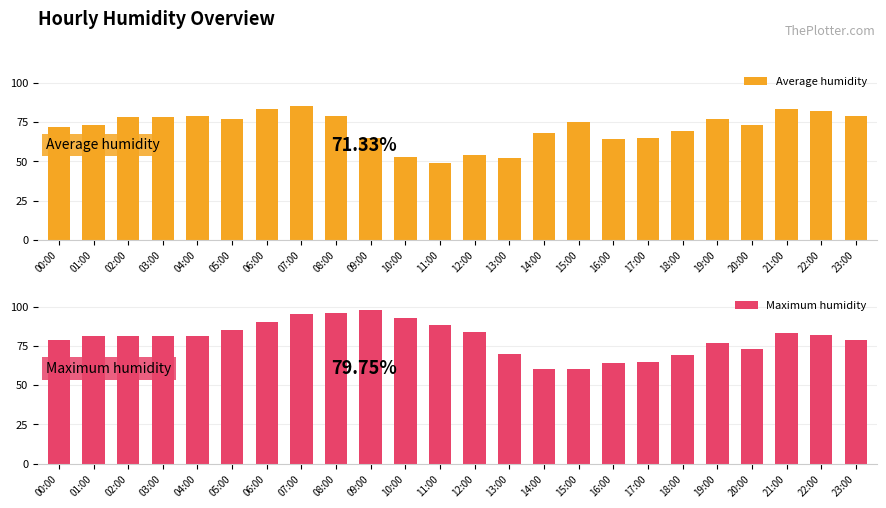

How many groups of bars are there?

24